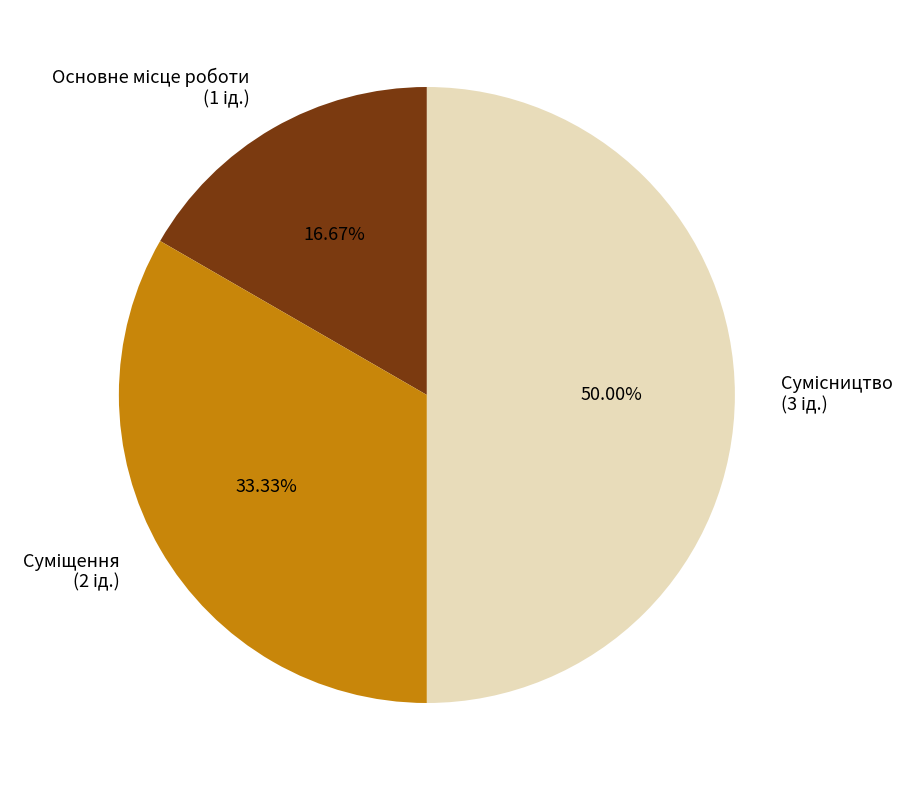

Is there a majority slice in this chart?

No